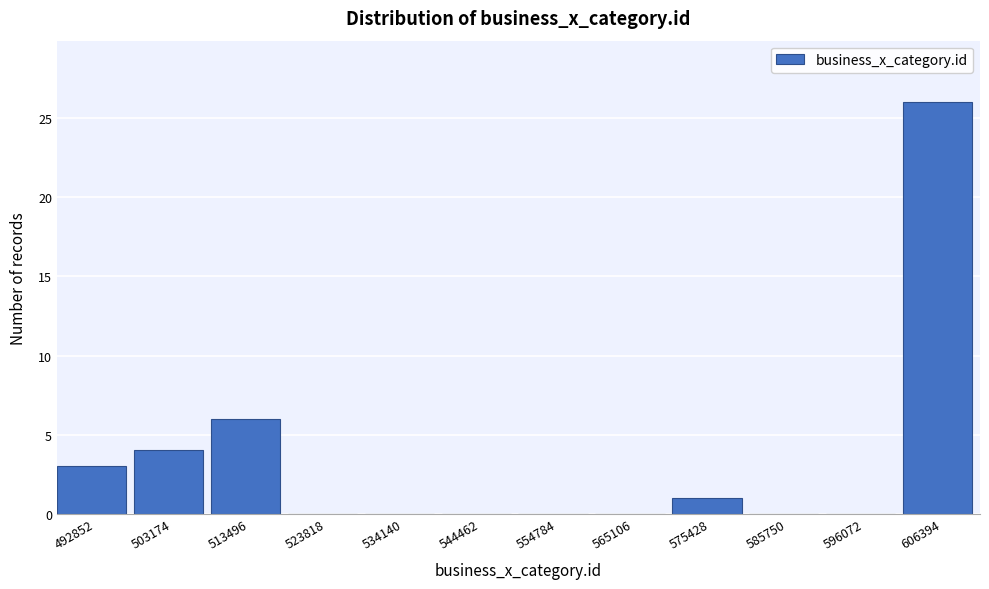

Reading left to right, list all the values displayed in this chart.

492852=3	503174=4	513496=6	523818=0	534140=0	544462=0	554784=0	565106=0	575428=1	585750=0	596072=0	606394=26